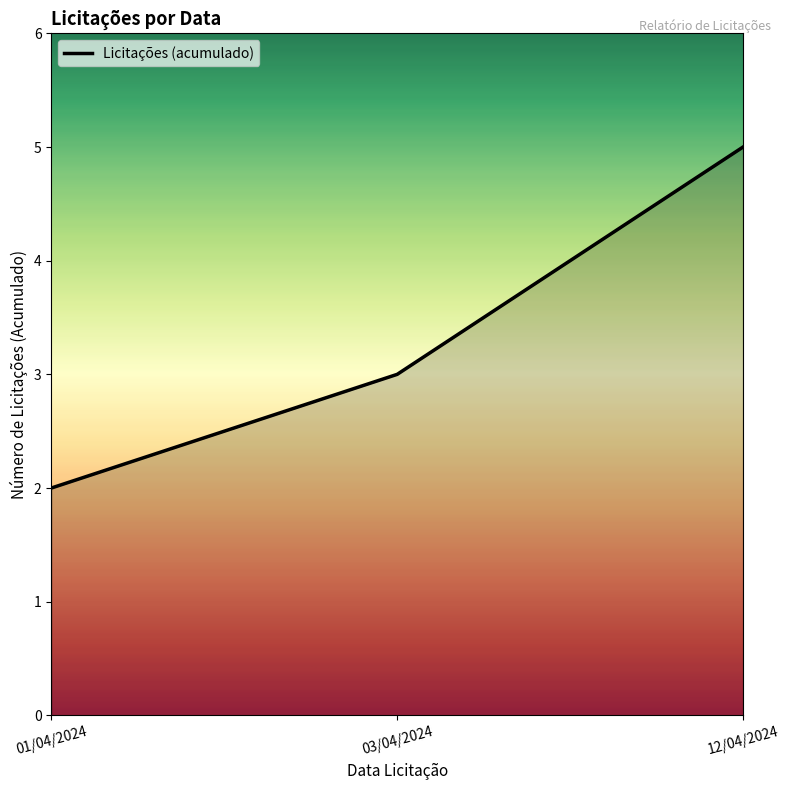

Is this an area chart (filled region under the line)?

No